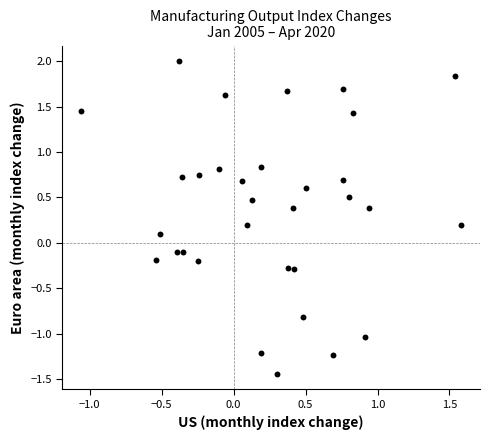

What is the range of Y values (max minus min)?

3.4